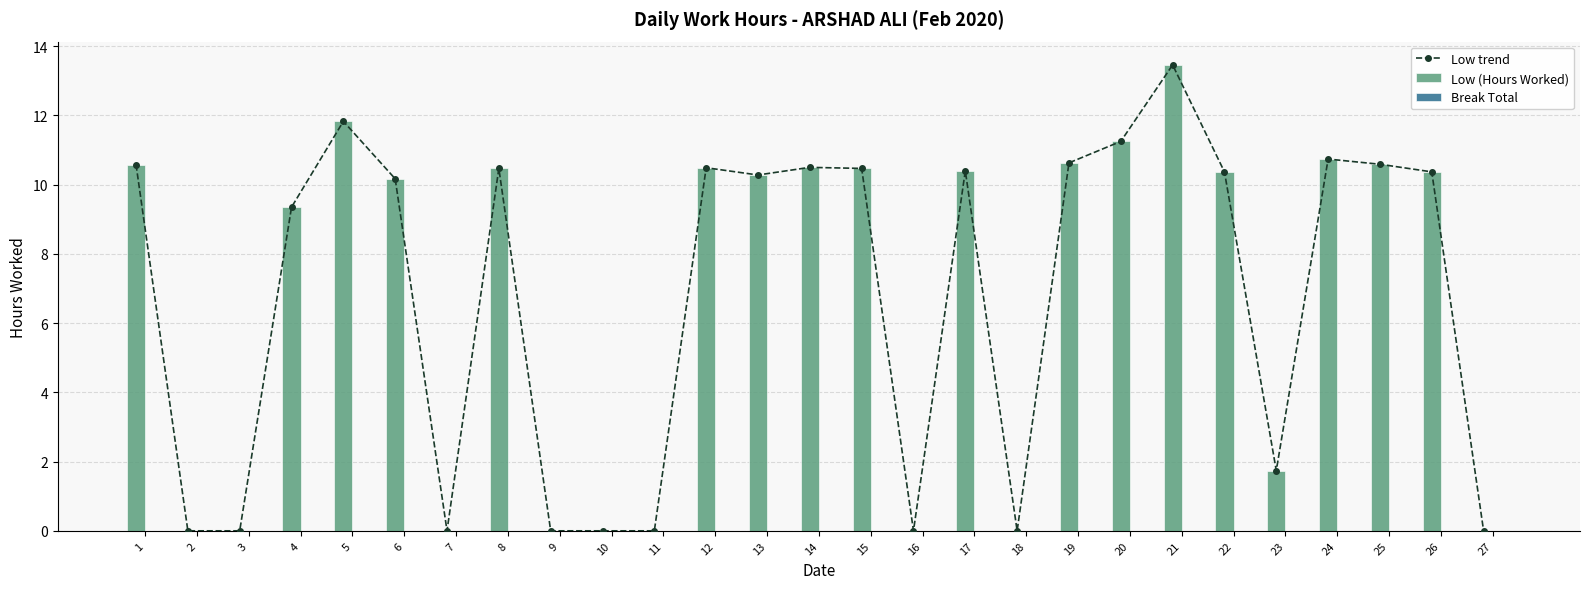

The Low (Hours Worked) series shows 10.5 at 14. True or false?

True